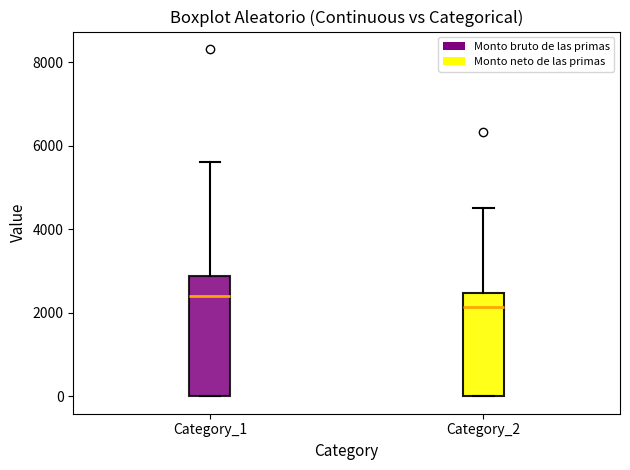

Where is the upper edge of the box for Category_1 on the y-axis? The values are not printed on the chart, so give them approximately, as read against the axis.

2800